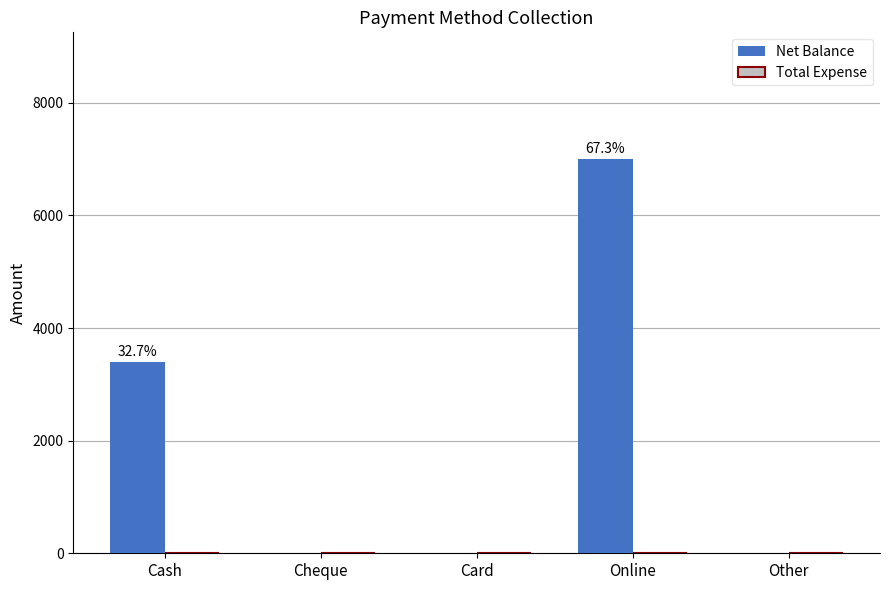

The value at Cash is 3400. True or false?

True